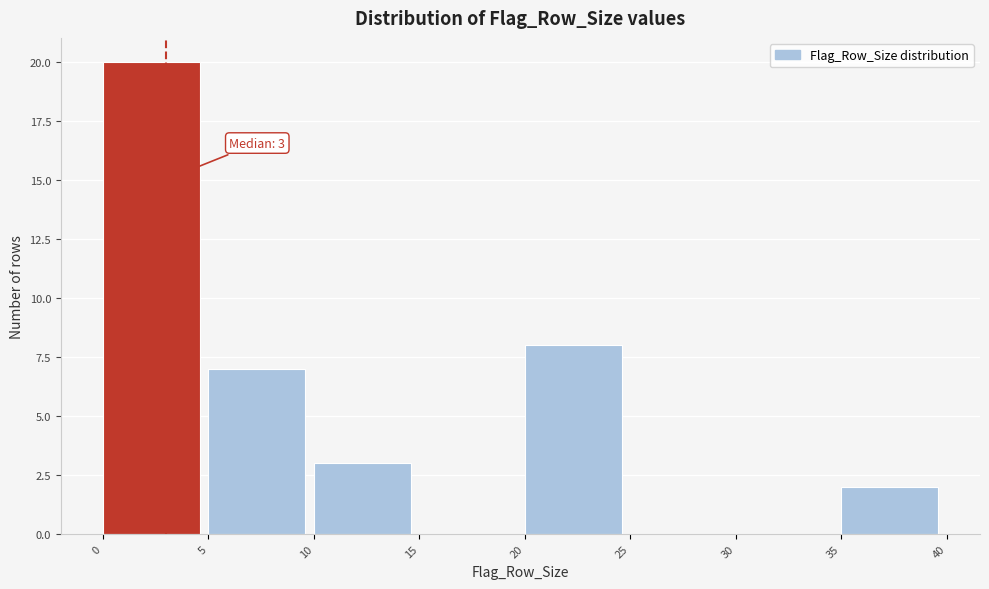

Which range on the x-axis has the tallest bar?

0 to 5